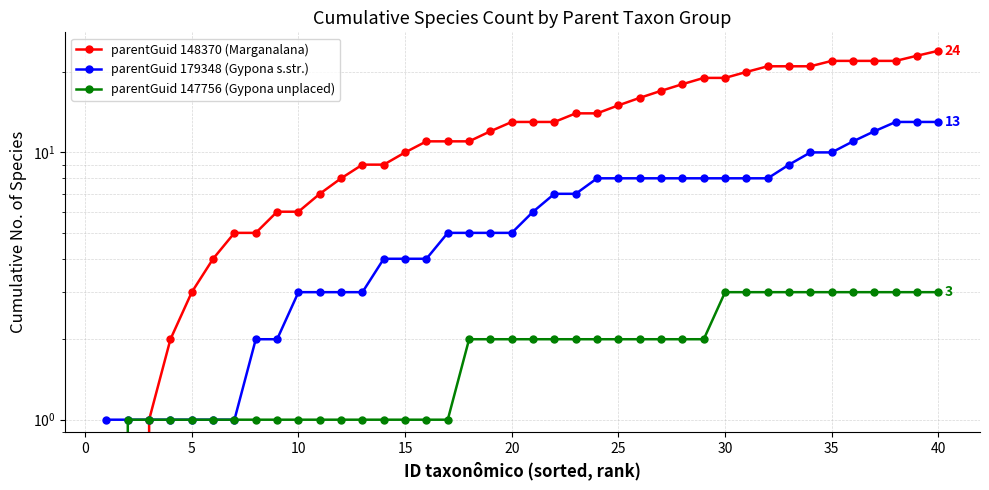

What are all the series names shown in the legend?

parentGuid 148370 (Marganalana), parentGuid 179348 (Gypona s.str.), parentGuid 147756 (Gypona unplaced)